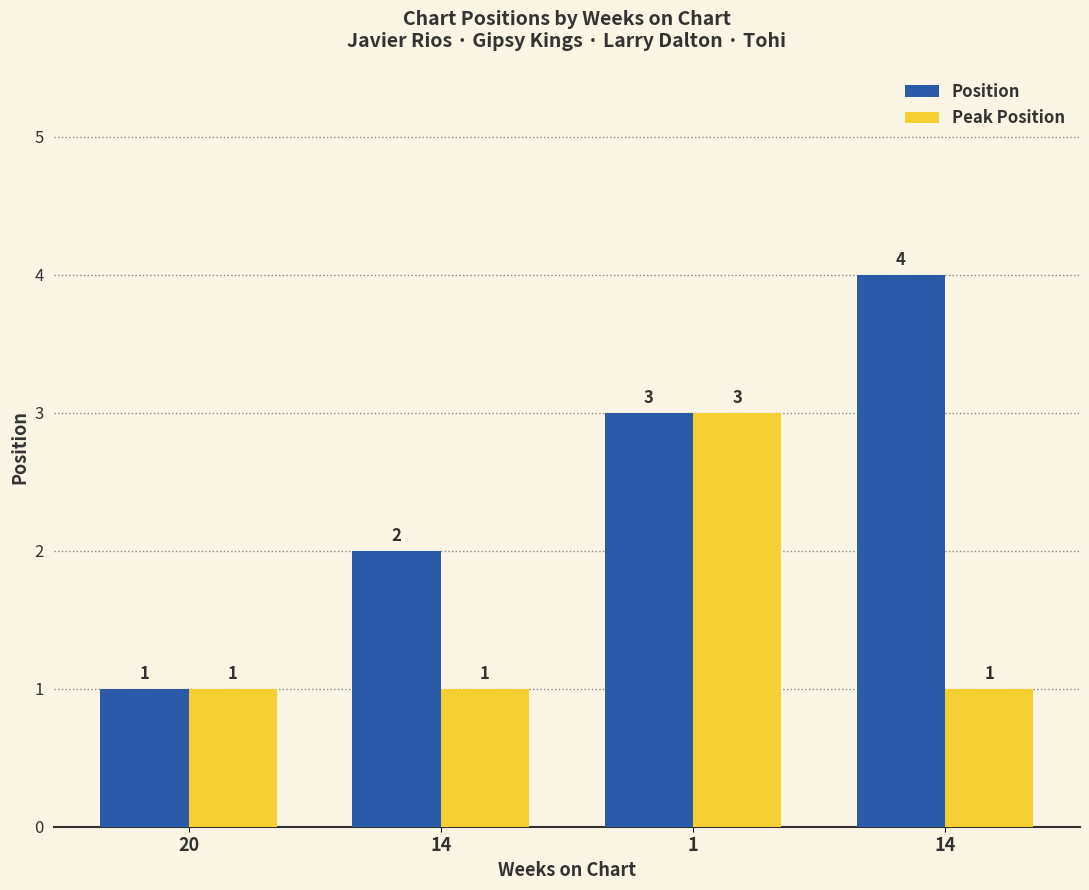

How many distinct data groups are displayed?

2